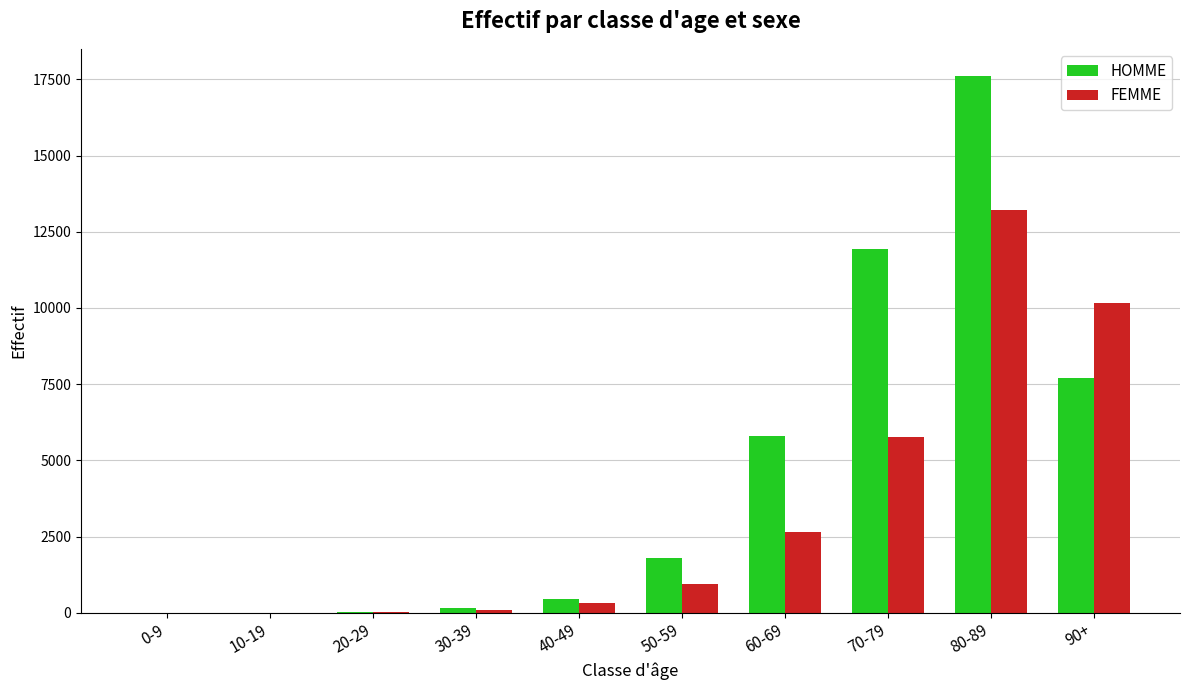

What is the maximum value for HOMME?

17624